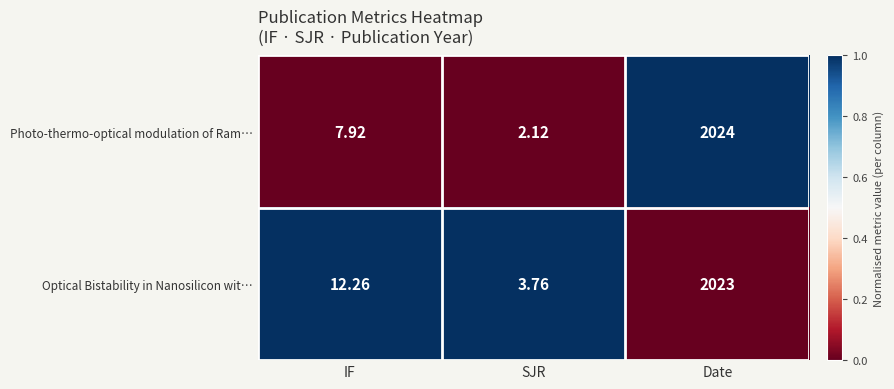

What is the total value across all series at SJR?

5.9